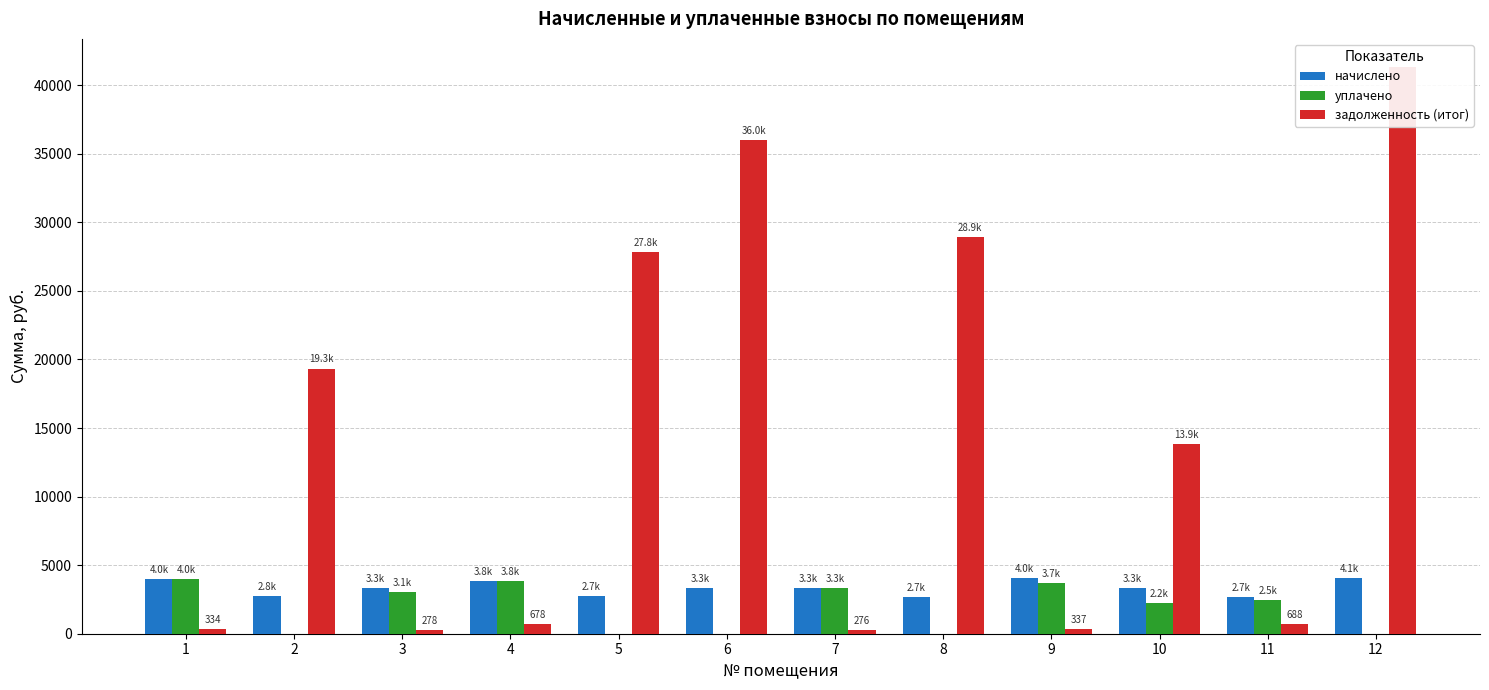

At which category is the sum across all series the highest?

12